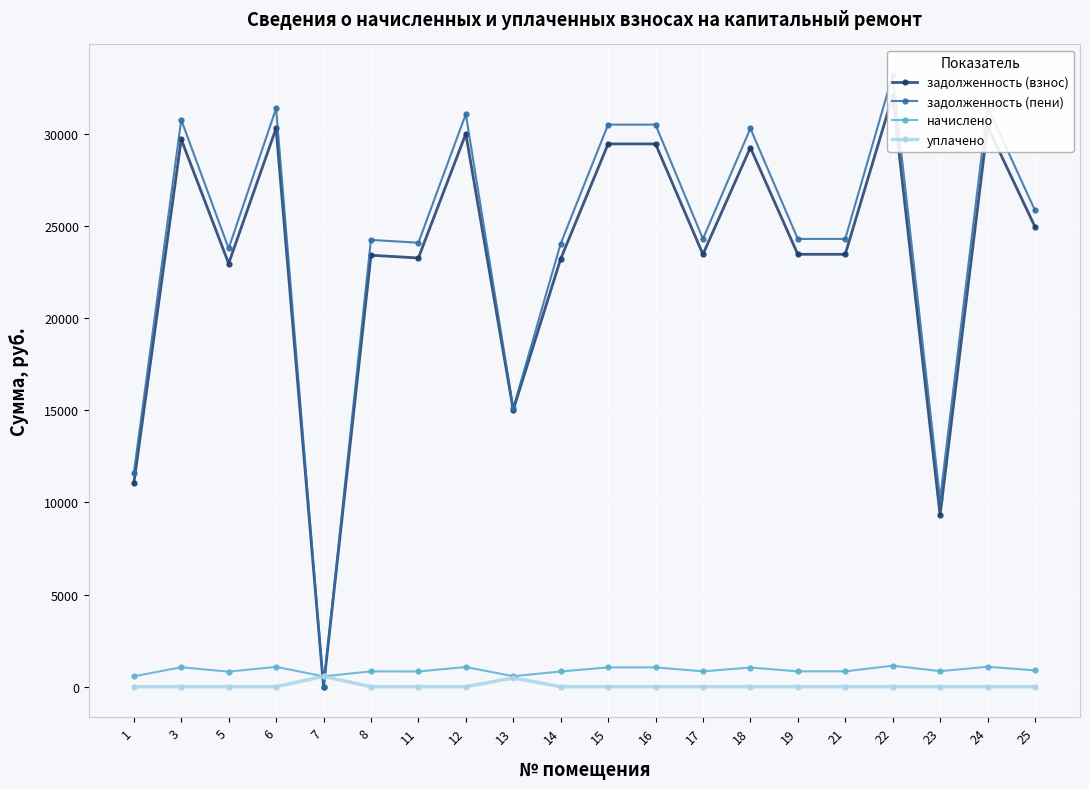

Rank the series by their maximum value, from highest to lowest.

задолженность (пени), задолженность (взнос), начислено, уплачено